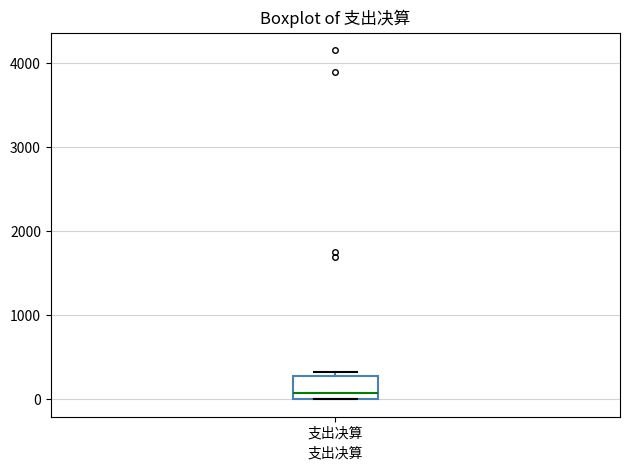

Read this box plot against the y-axis: the position of the median line, the range covered by the box, and the ends of both whiskers. The values are not printed on the chart, so give them approximately, as read against the axis.

median 100, box 0 to 300, whiskers 0 to 300 (just above the box's upper edge)